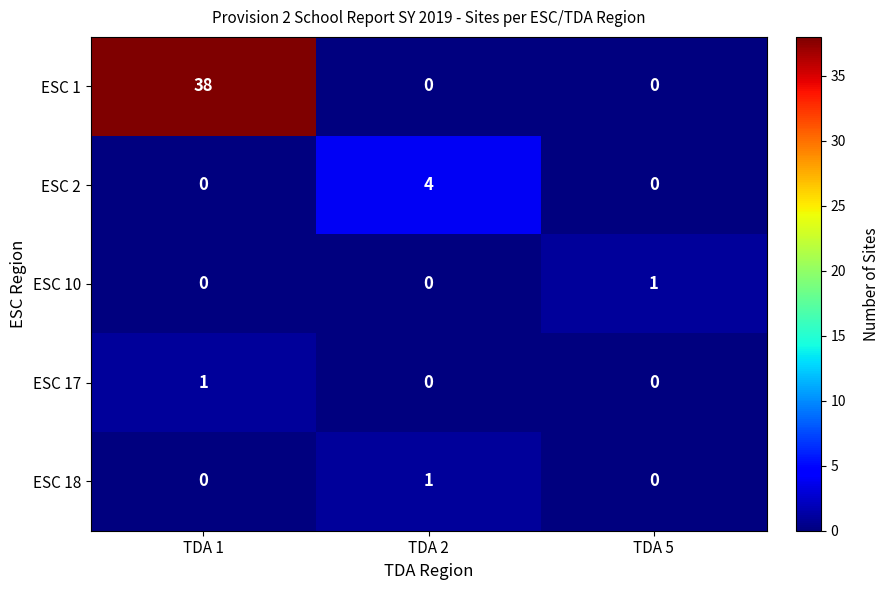

True or false: ESC 2 has a value of 0 at TDA 1.

True